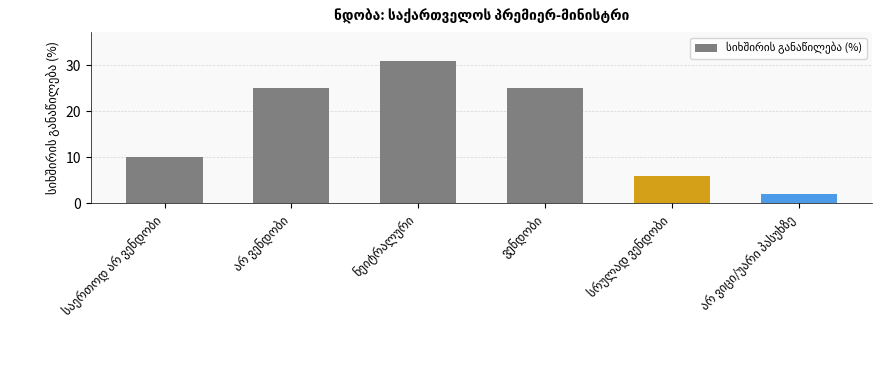

What is the greatest value displayed?

31